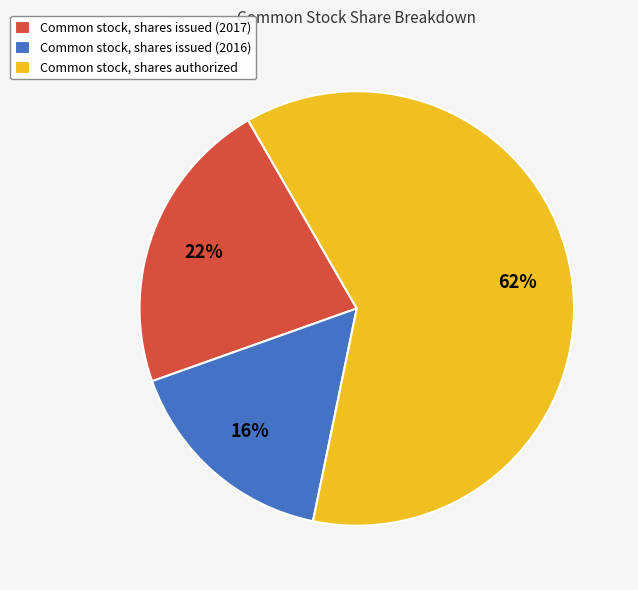

Combined, do Common stock, shares issued (2016) and Common stock, shares authorized account for over 50%?

Yes